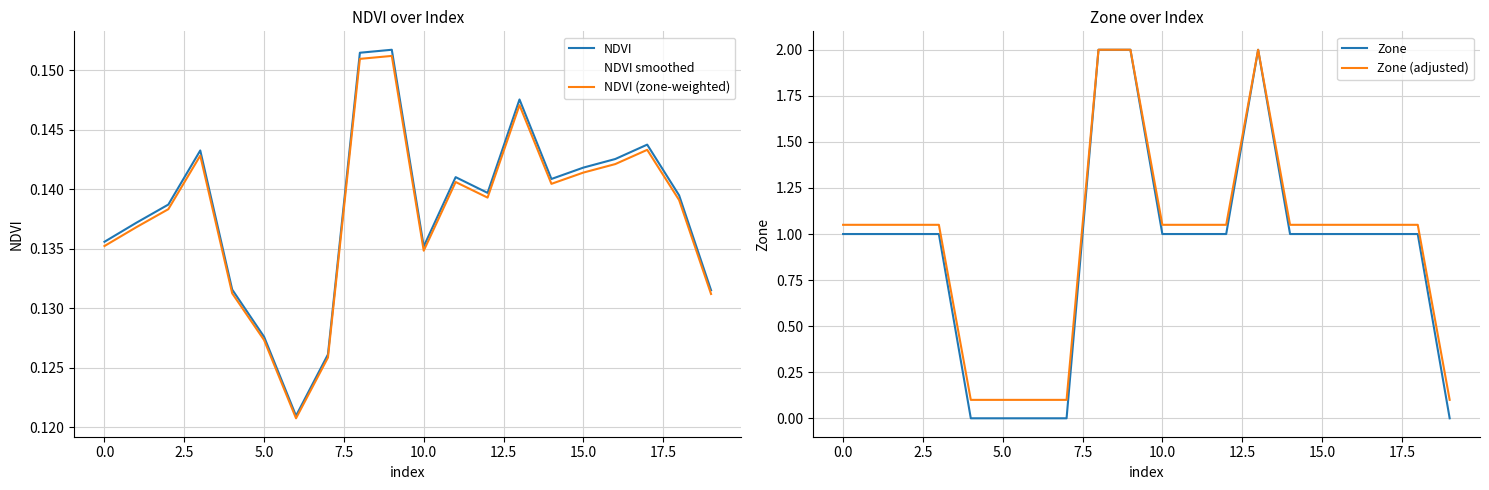

How many categories are shown in the chart?

20